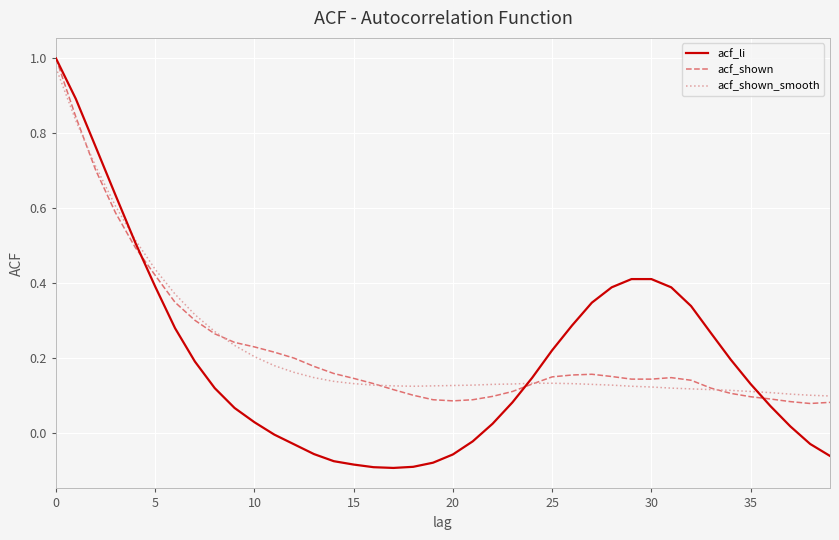

Which series has the largest range (max minus min)?

acf_li